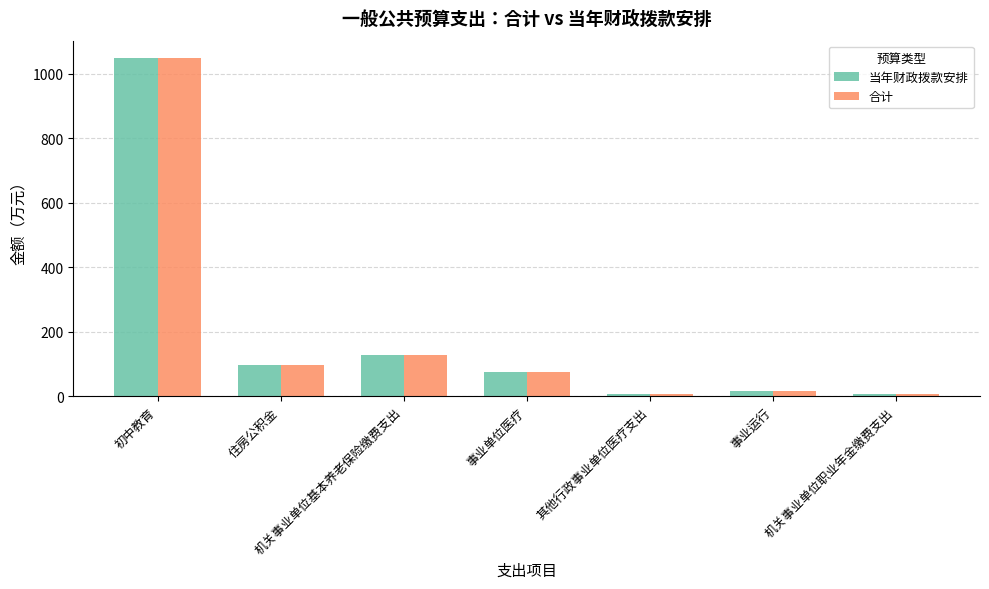

Which category has the highest value in the 当年财政拨款安排 series?

初中教育